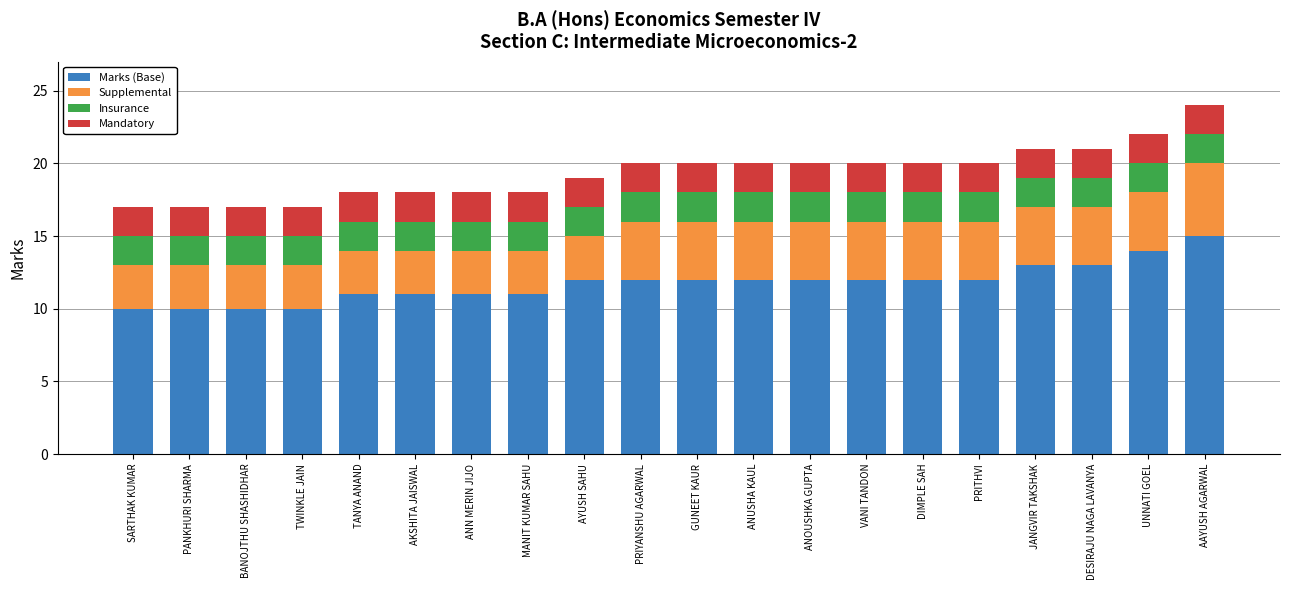

What is the average value of the Marks (Base) series?

12